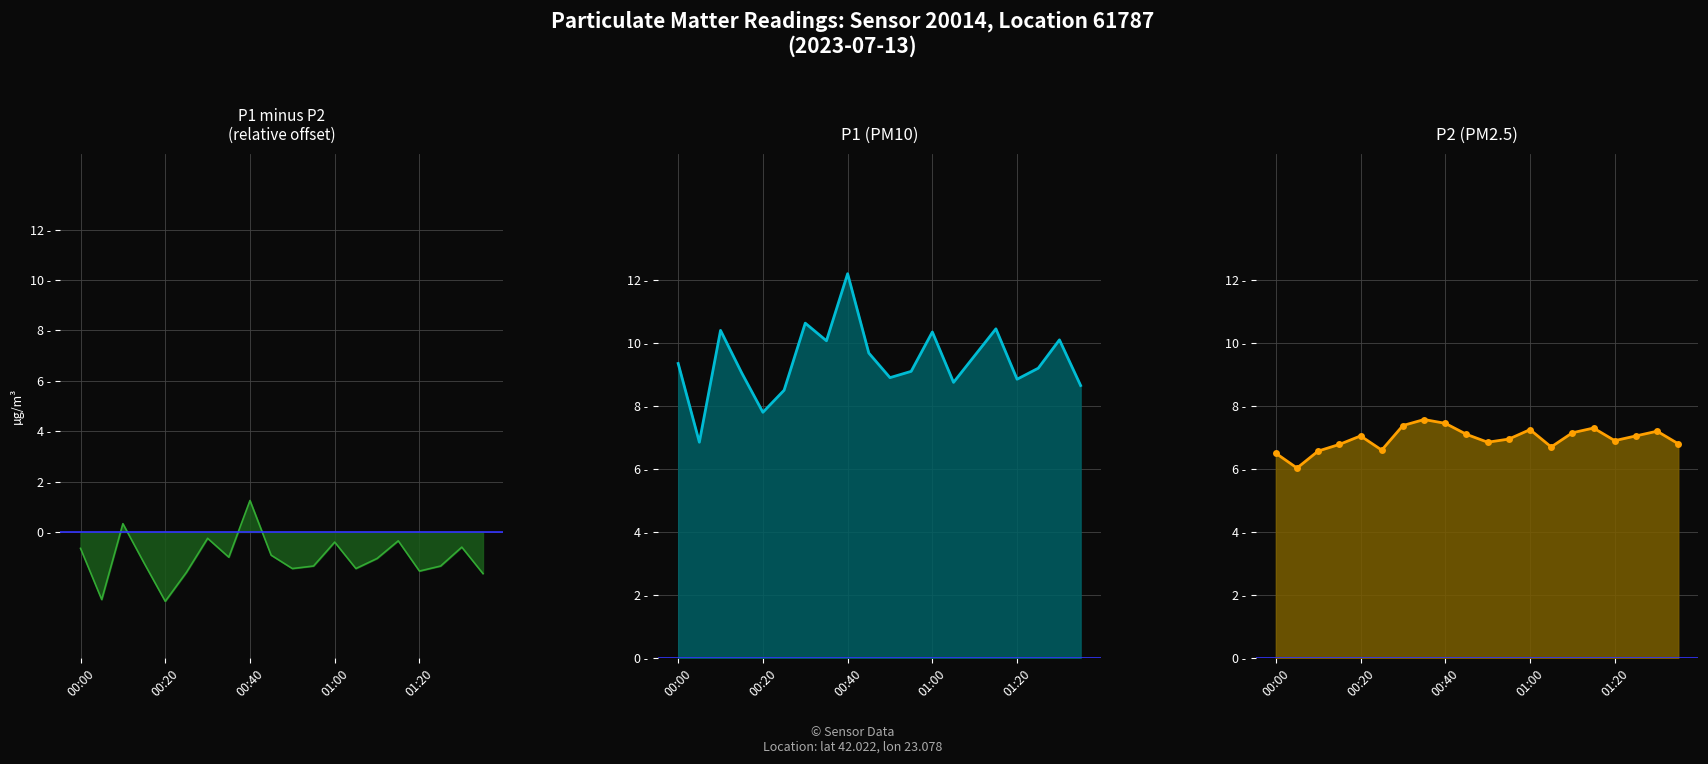

What is the highest value of the P1 series?

12.2